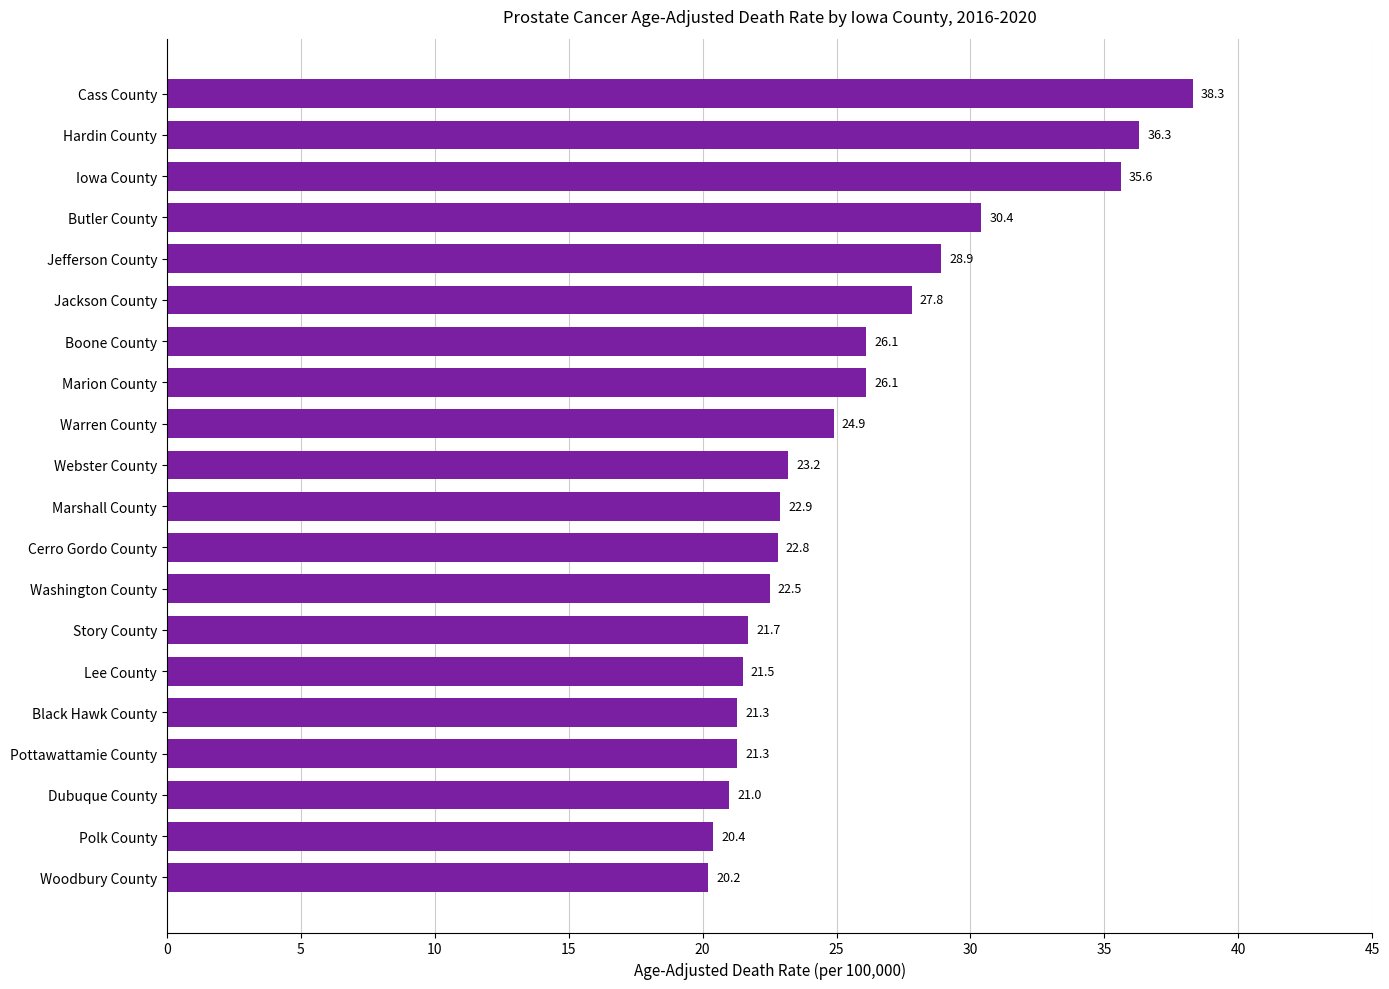

What is the change in value from Pottawattamie County to Woodbury County?

-1.1